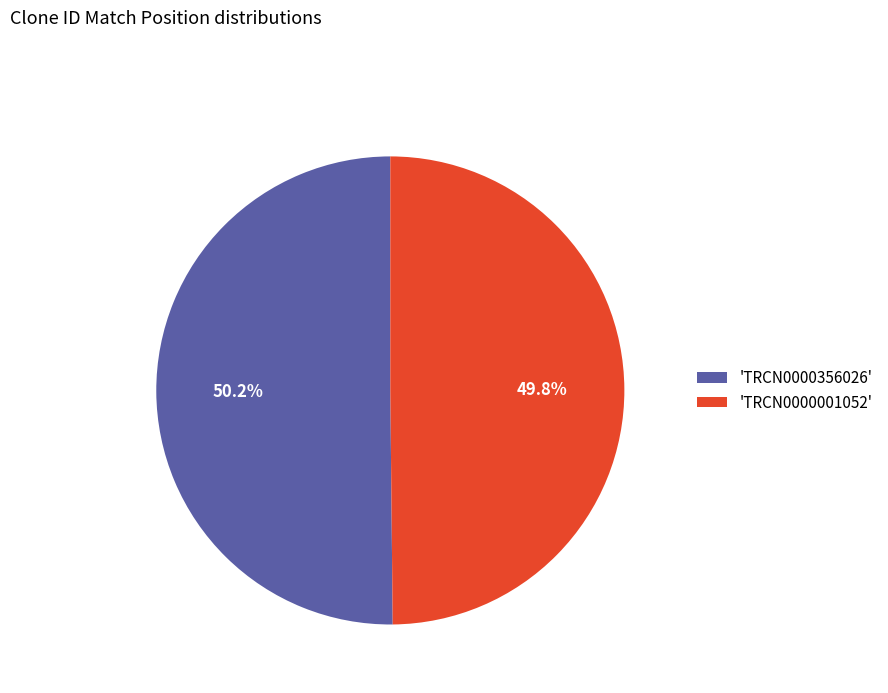

Is there a majority slice in this chart?

Yes